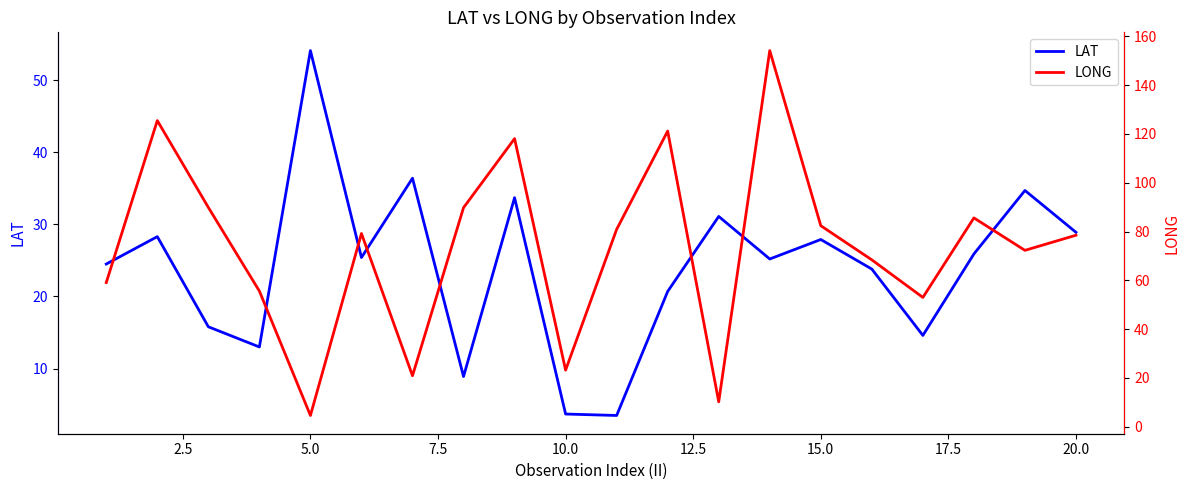

Reading right to left, what are all the values shown in this chart?

LAT: 28.9	34.7	25.9	14.6	23.8	27.9	25.2	31.1	20.7	3.5	3.7	33.7	8.9	36.4	25.4	54.1	13.0	15.8	28.3	24.5
LONG: 78.5	72.3	85.6	53.0	68.4	82.4	154.2	10.2	121.2	80.9	23.2	118.1	89.8	20.9	79.2	4.6	55.6	89.9	125.5	59.1